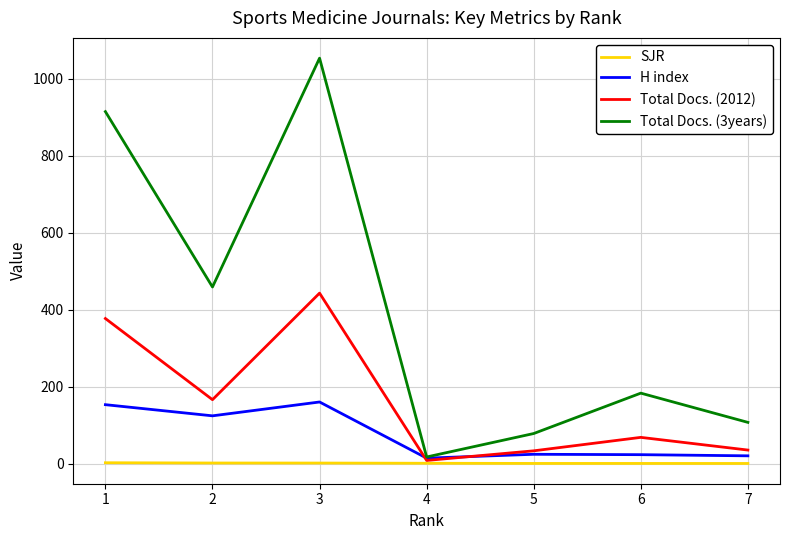

At which category is the sum across all series the highest?

3